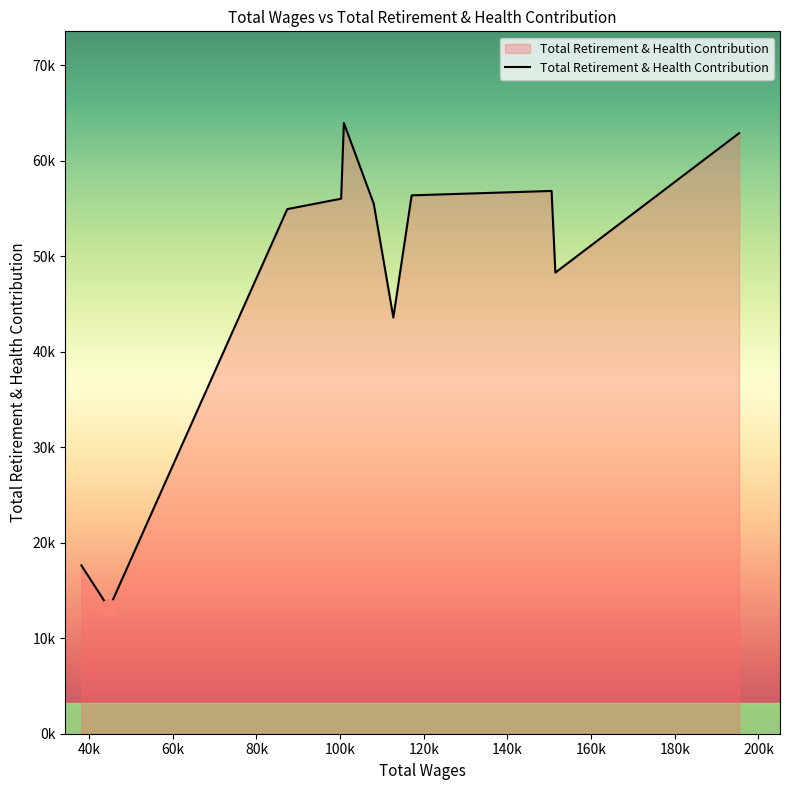

Which category has the lowest value across all series?

40k